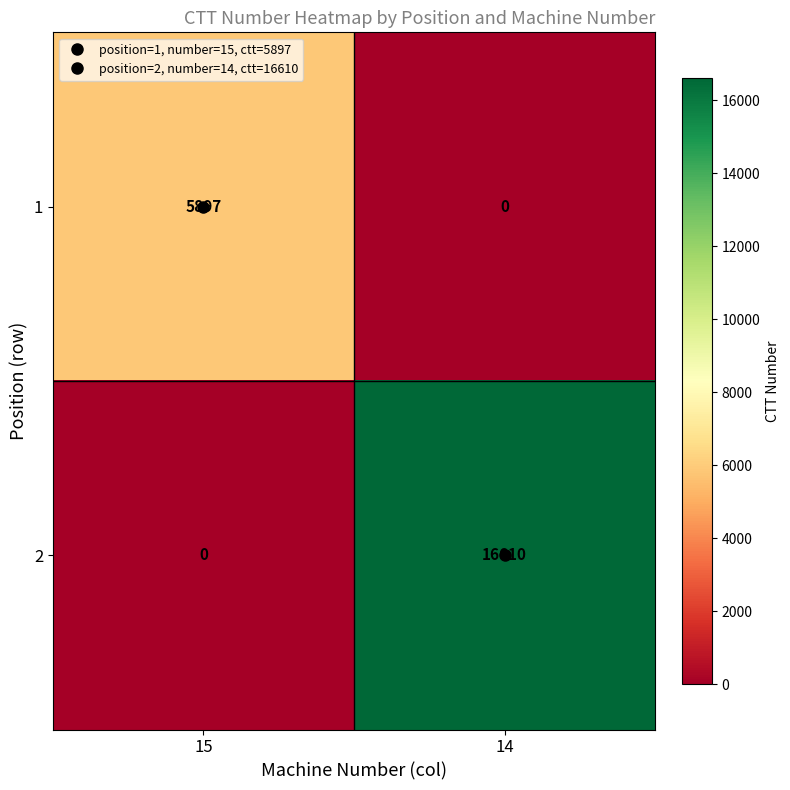

True or false: 1 has a value of 0 at 14.

True